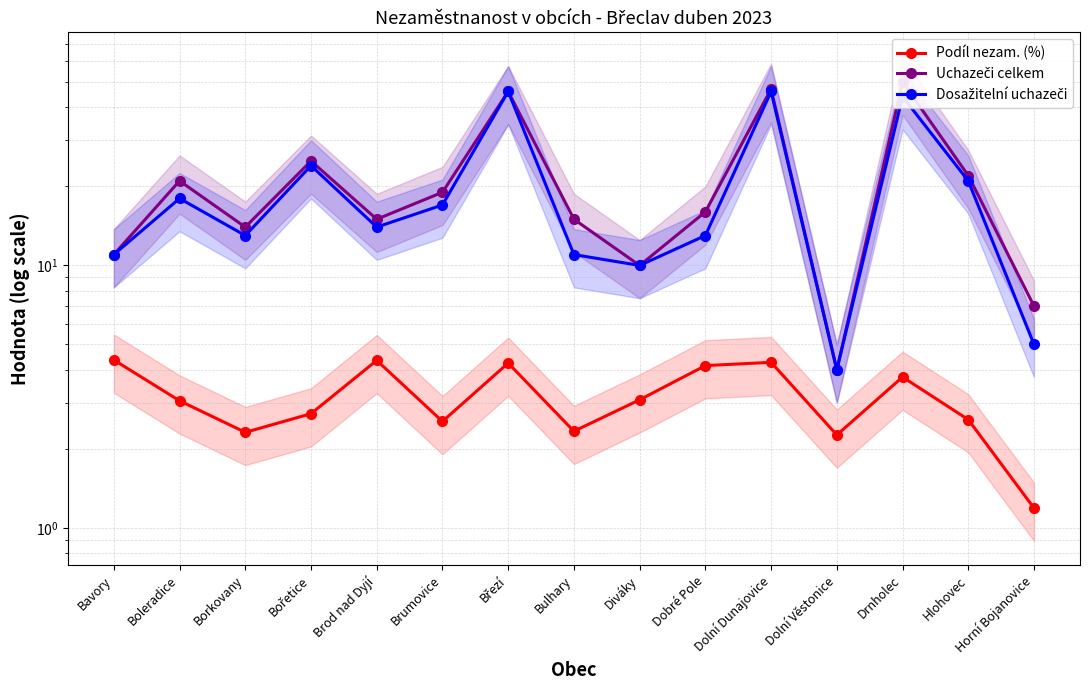

The Dosažitelní uchazeči series shows 10.5 at Boleradice. True or false?

False